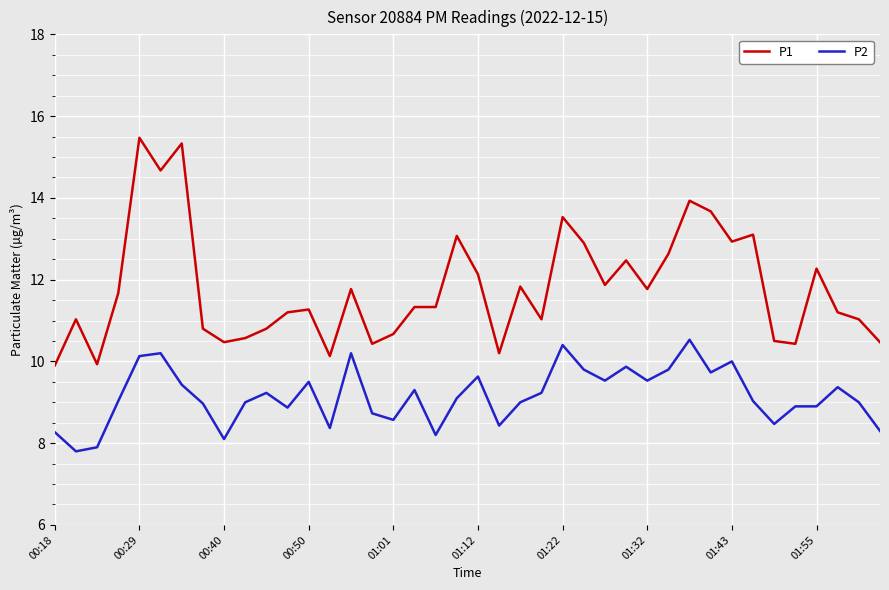

Which series has the largest range (max minus min)?

P1